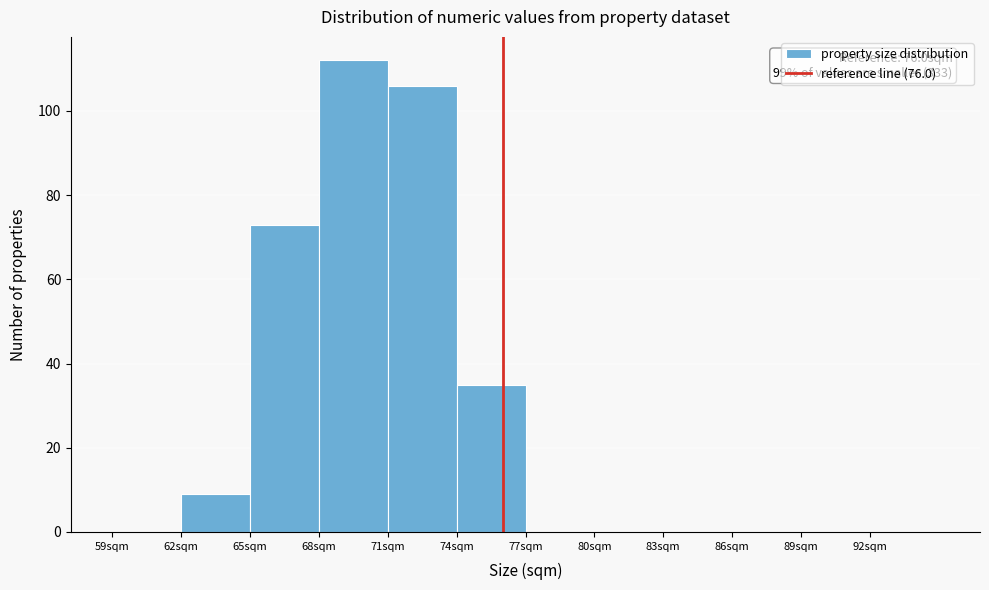

Which range on the x-axis has the tallest bar?

68 to 71